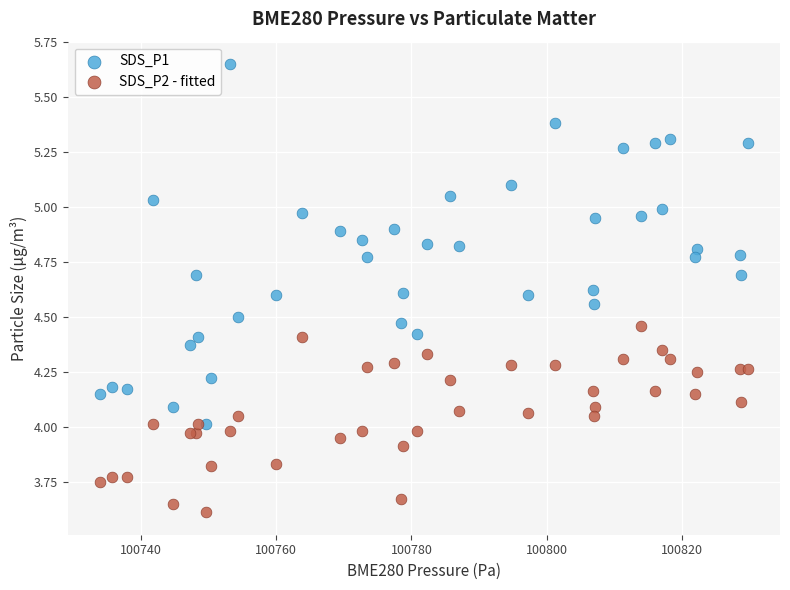

Which series contains the lowest Y value?

SDS_P2 - fitted